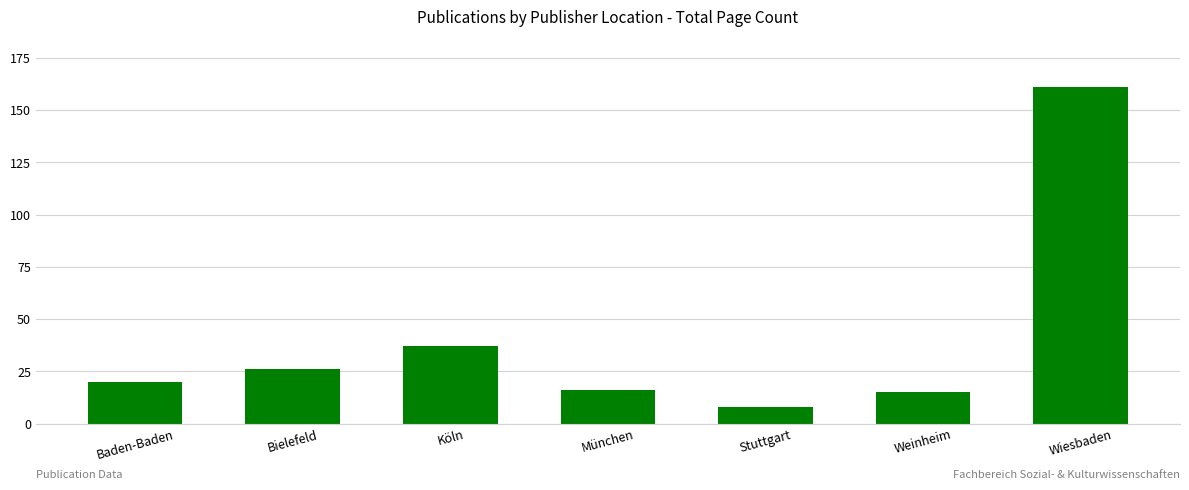

What is the value of the 4th bar from the left?

16